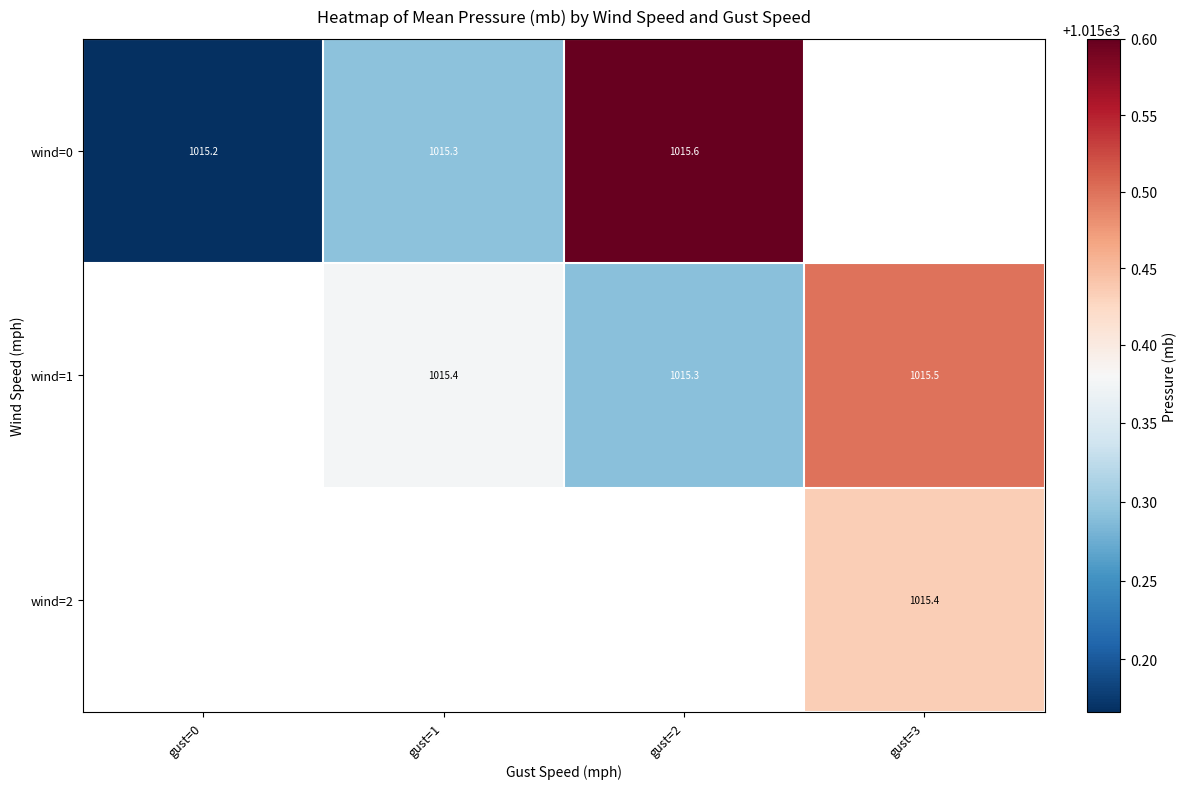

Is the value of wind=0 at gust=2 greater than the value of wind=1 at gust=2?

Yes